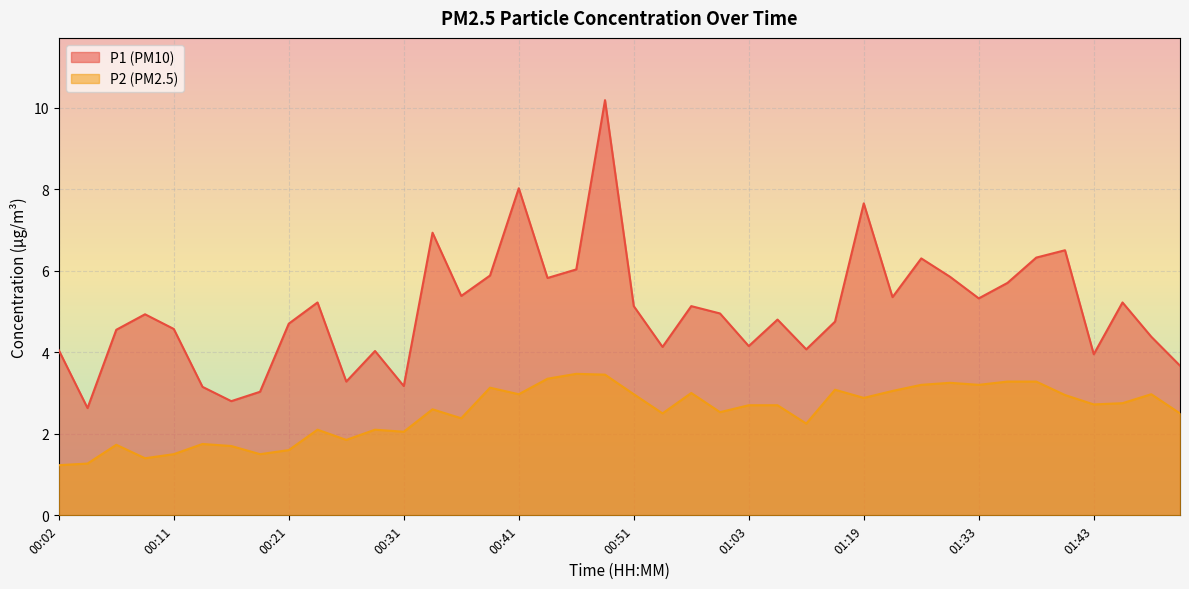

In P2, how many points are lower than both neighbors (excluding endpoints)?

12